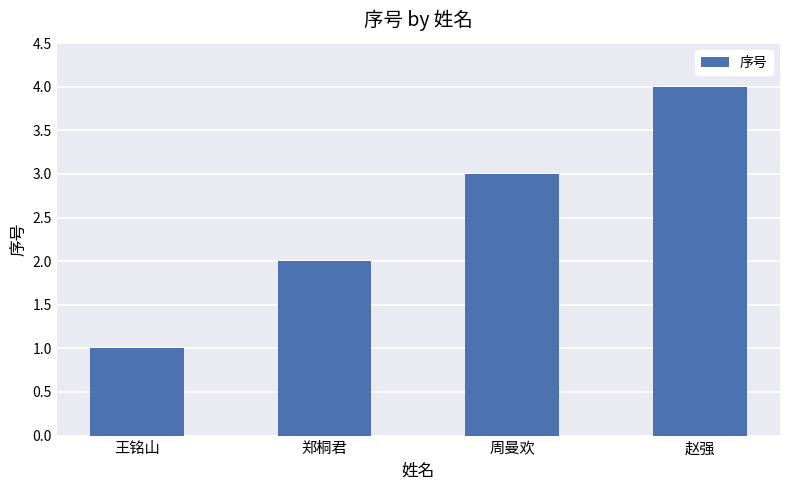

Between 周曼欢 and 赵强, which is larger?

赵强